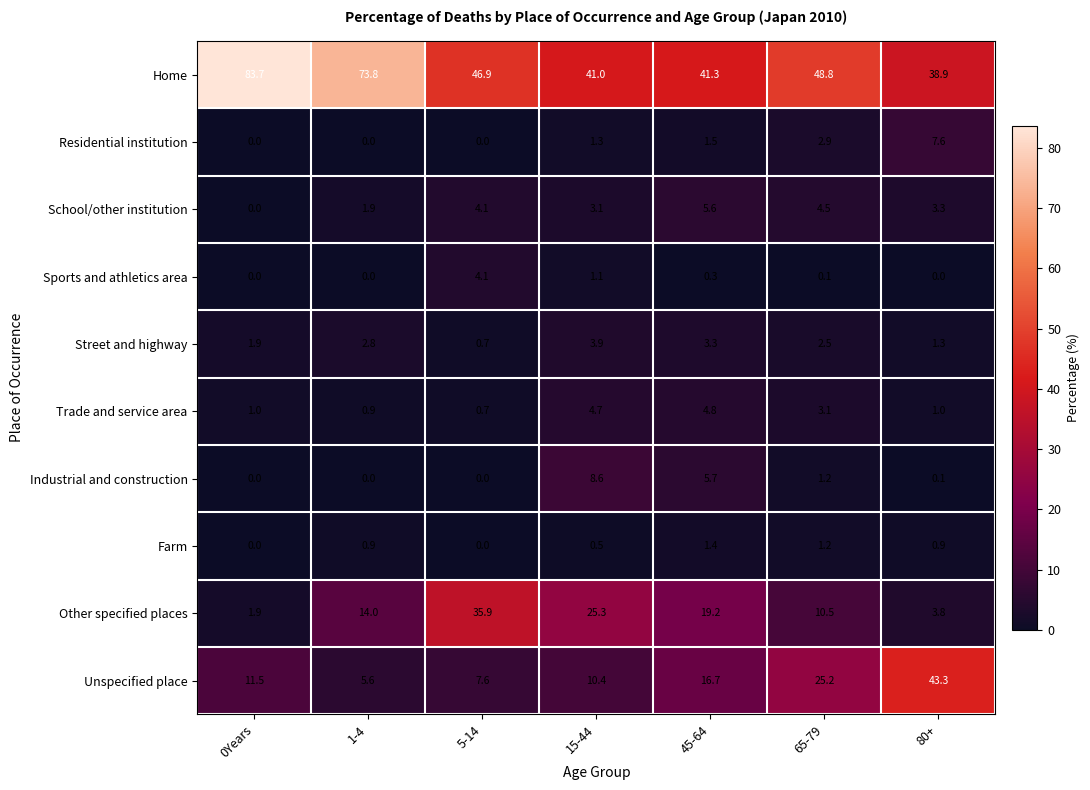

What is the greatest value displayed?

83.7